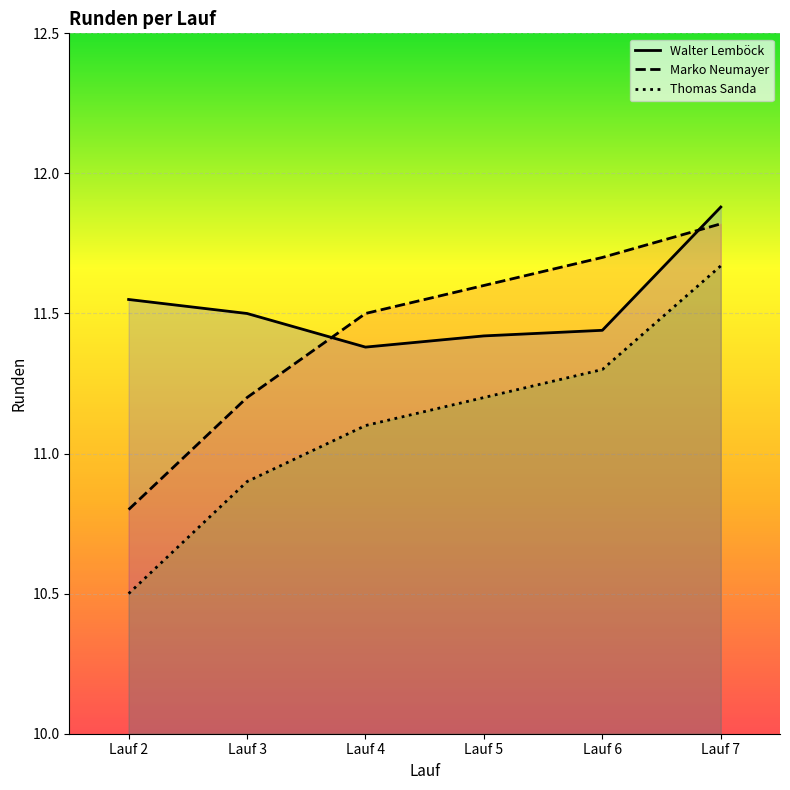

What is the minimum value for Marko Neumayer?

10.8